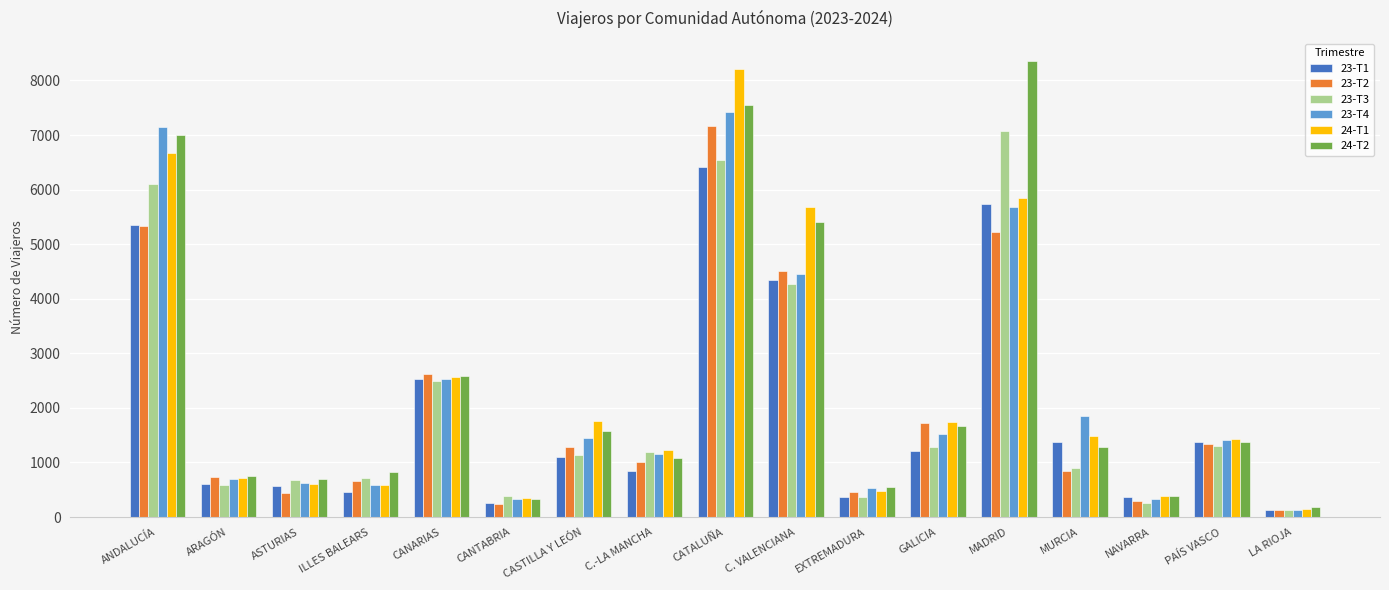

Are the bars horizontal?

No